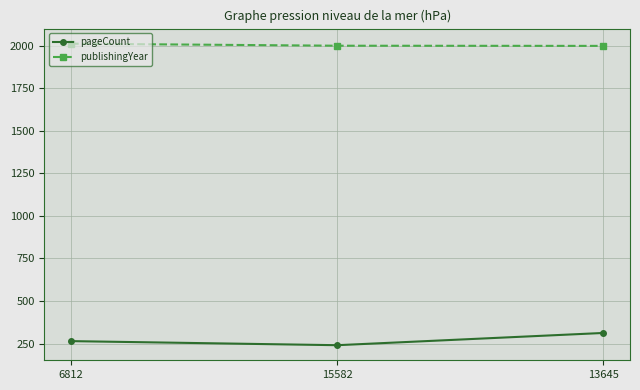

True or false: publishingYear has a value of 2013 at 6812.

True